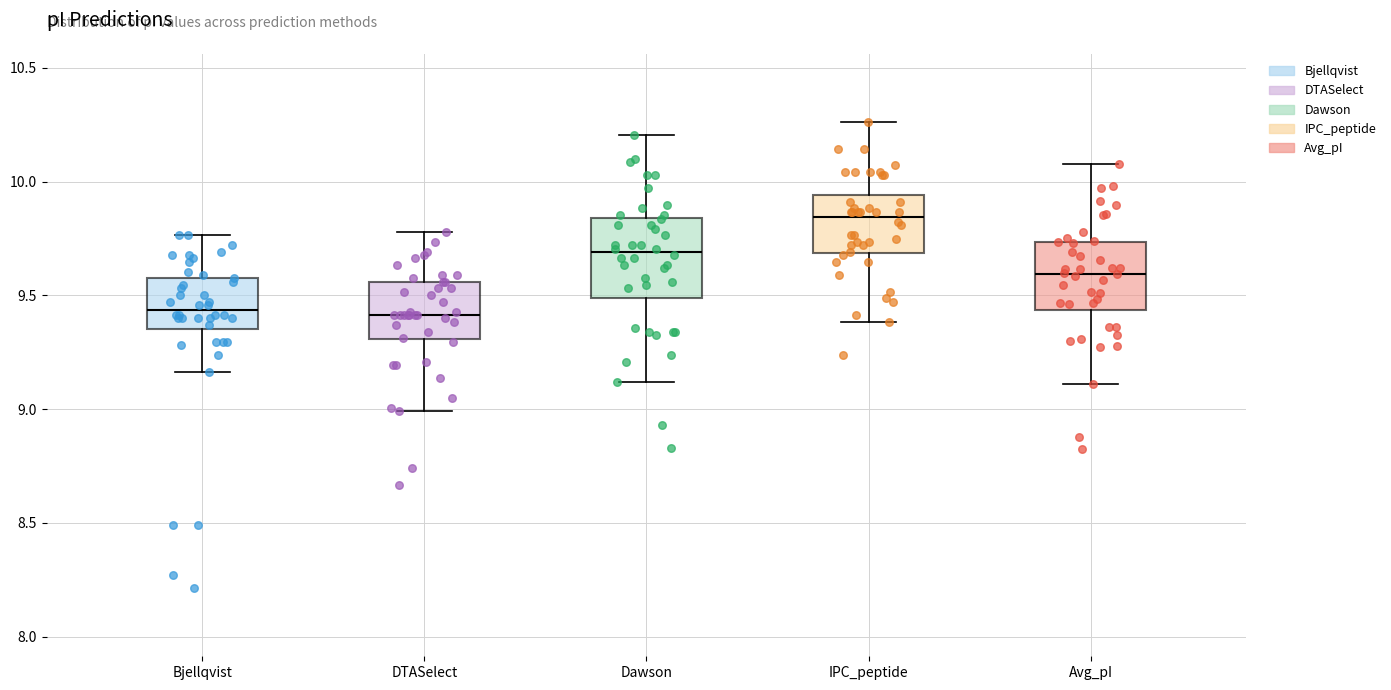

Reading left to right, read every box against the y-axis: the position of its median line, the range the box covers, and the ends of its whiskers. The values are not printed on the chart, so give them approximately, as read against the axis.

Bjellqvist: median 9.45, box 9.35 to 9.60, whiskers 9.15 to 9.75
DTASelect: median 9.40, box 9.30 to 9.55, whiskers 9.00 to 9.80
Dawson: median 9.70, box 9.50 to 9.85, whiskers 9.10 to 10.20
IPC_peptide: median 9.85, box 9.70 to 9.95, whiskers 9.40 to 10.25
Avg_pI: median 9.60, box 9.45 to 9.75, whiskers 9.10 to 10.10